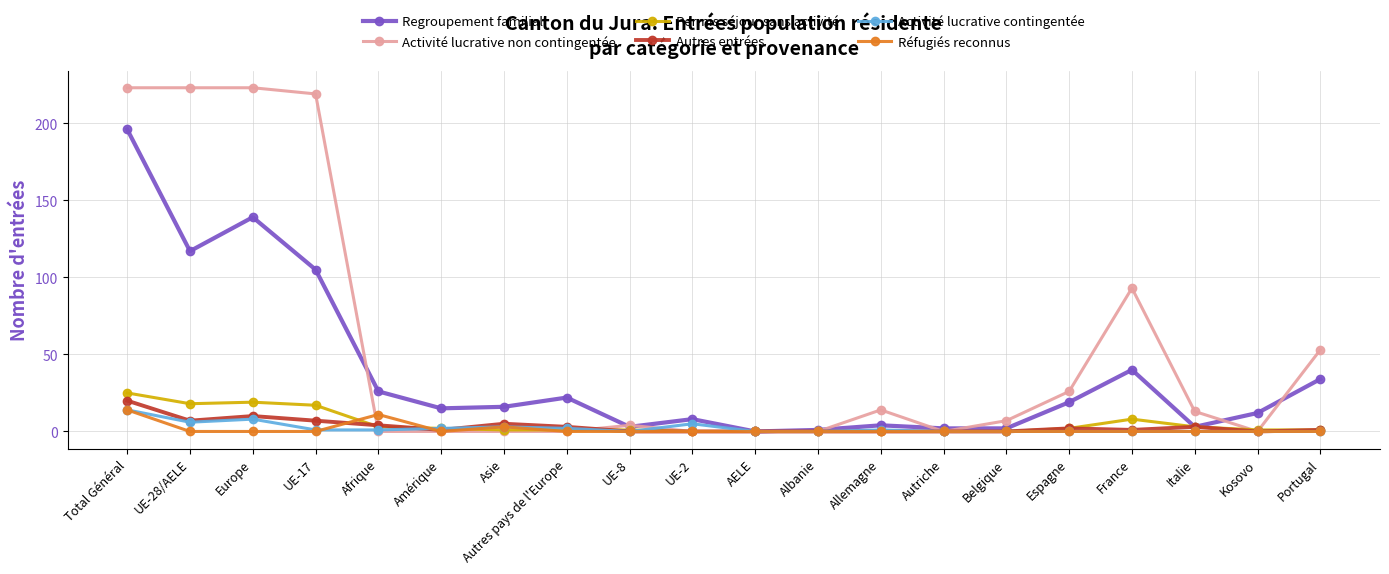

Reading left to right, what are all the values shown in this chart?

Regroupement familial: Total Général=196	UE-28/AELE=117	Europe=139	UE-17=105	Afrique=26	Amérique=15	Asie=16	Autres pays de l'Europe=22	UE-8=3	UE-2=8	AELE=0	Albanie=1	Allemagne=4	Autriche=2	Belgique=2	Espagne=19	France=40	Italie=3	Kosovo=12	Portugal=34
Activité lucrative non contingentée: Total Général=223	UE-28/AELE=223	Europe=223	UE-17=219	Afrique=0	Amérique=0	Asie=0	Autres pays de l'Europe=0	UE-8=4	UE-2=0	AELE=0	Albanie=0	Allemagne=14	Autriche=0	Belgique=7	Espagne=26	France=93	Italie=13	Kosovo=0	Portugal=53
Permis séjour sans activité: Total Général=25	UE-28/AELE=18	Europe=19	UE-17=17	Afrique=3	Amérique=2	Asie=1	Autres pays de l'Europe=1	UE-8=1	UE-2=0	AELE=0	Albanie=0	Allemagne=0	Autriche=0	Belgique=0	Espagne=2	France=8	Italie=3	Kosovo=1	Portugal=1
Autres entrées: Total Général=20	UE-28/AELE=7	Europe=10	UE-17=7	Afrique=4	Amérique=1	Asie=5	Autres pays de l'Europe=3	UE-8=0	UE-2=0	AELE=0	Albanie=0	Allemagne=0	Autriche=0	Belgique=0	Espagne=2	France=1	Italie=3	Kosovo=0	Portugal=1
Activité lucrative contingentée: Total Général=14	UE-28/AELE=6	Europe=8	UE-17=1	Afrique=1	Amérique=2	Asie=3	Autres pays de l'Europe=2	UE-8=0	UE-2=5	AELE=0	Albanie=0	Allemagne=1	Autriche=0	Belgique=0	Espagne=0	France=0	Italie=0	Kosovo=0	Portugal=0
Réfugiés reconnus: Total Général=14	UE-28/AELE=0	Europe=0	UE-17=0	Afrique=11	Amérique=0	Asie=3	Autres pays de l'Europe=0	UE-8=0	UE-2=0	AELE=0	Albanie=0	Allemagne=0	Autriche=0	Belgique=0	Espagne=0	France=0	Italie=0	Kosovo=0	Portugal=0